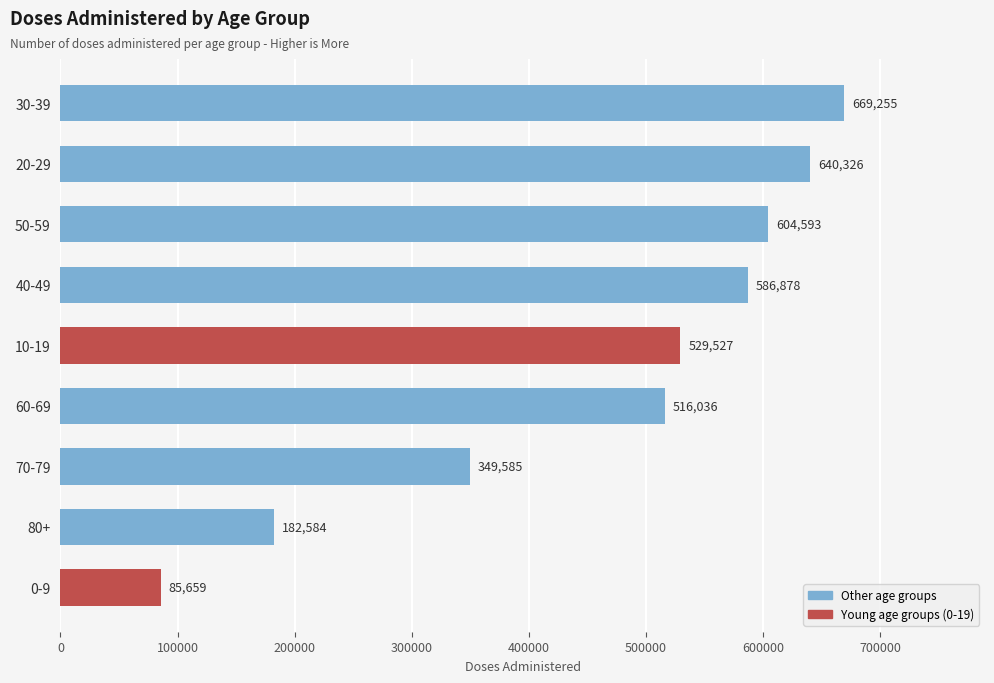

Are the bars horizontal?

Yes